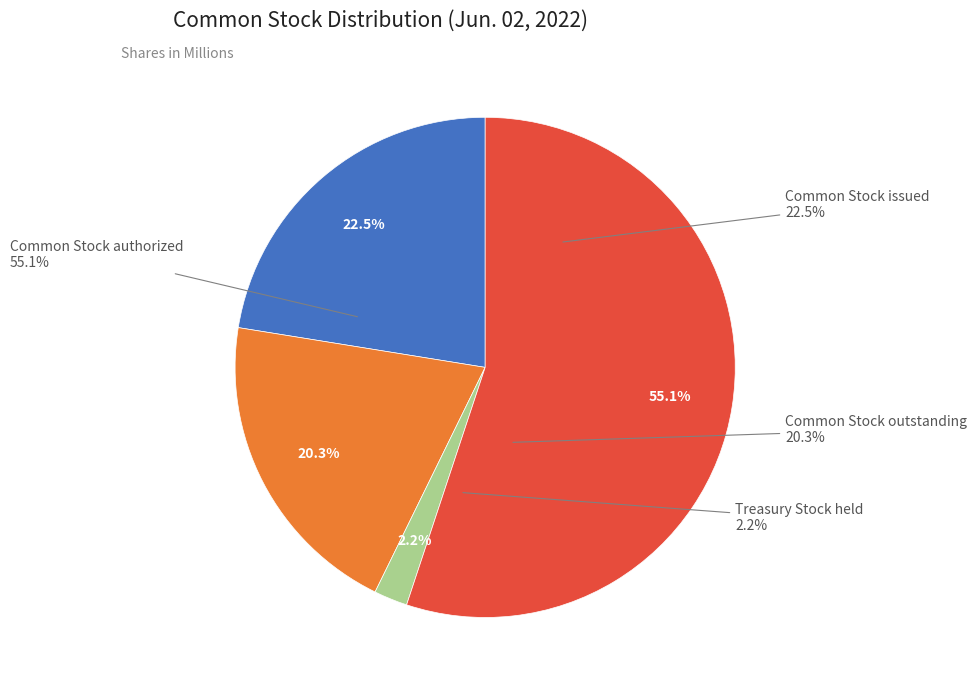

Which category has the smallest portion of the pie?

Treasury Stock held